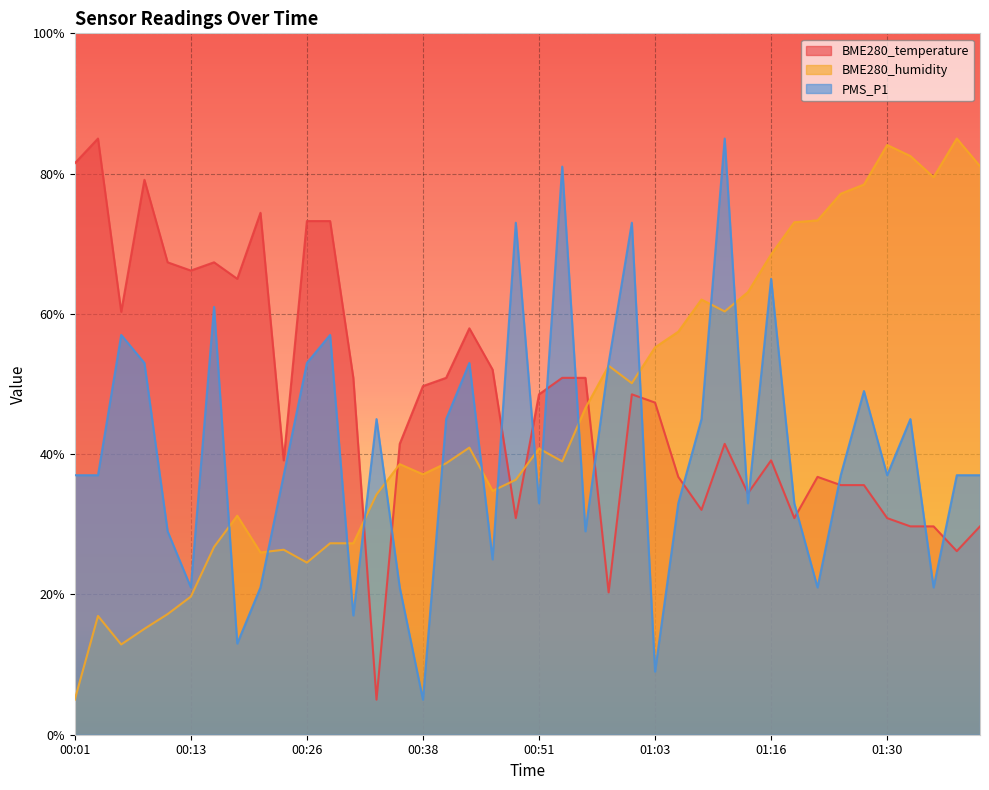

At 01:35, list the series in order from smallest to largest.

PMS_P1, BME280_temperature, BME280_humidity